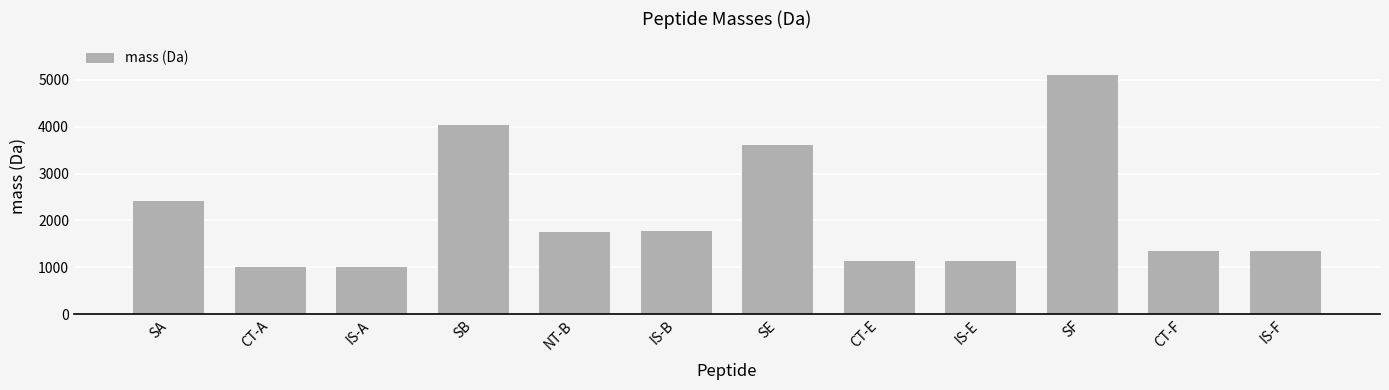

What is the maximum value shown in the chart?

5109.6